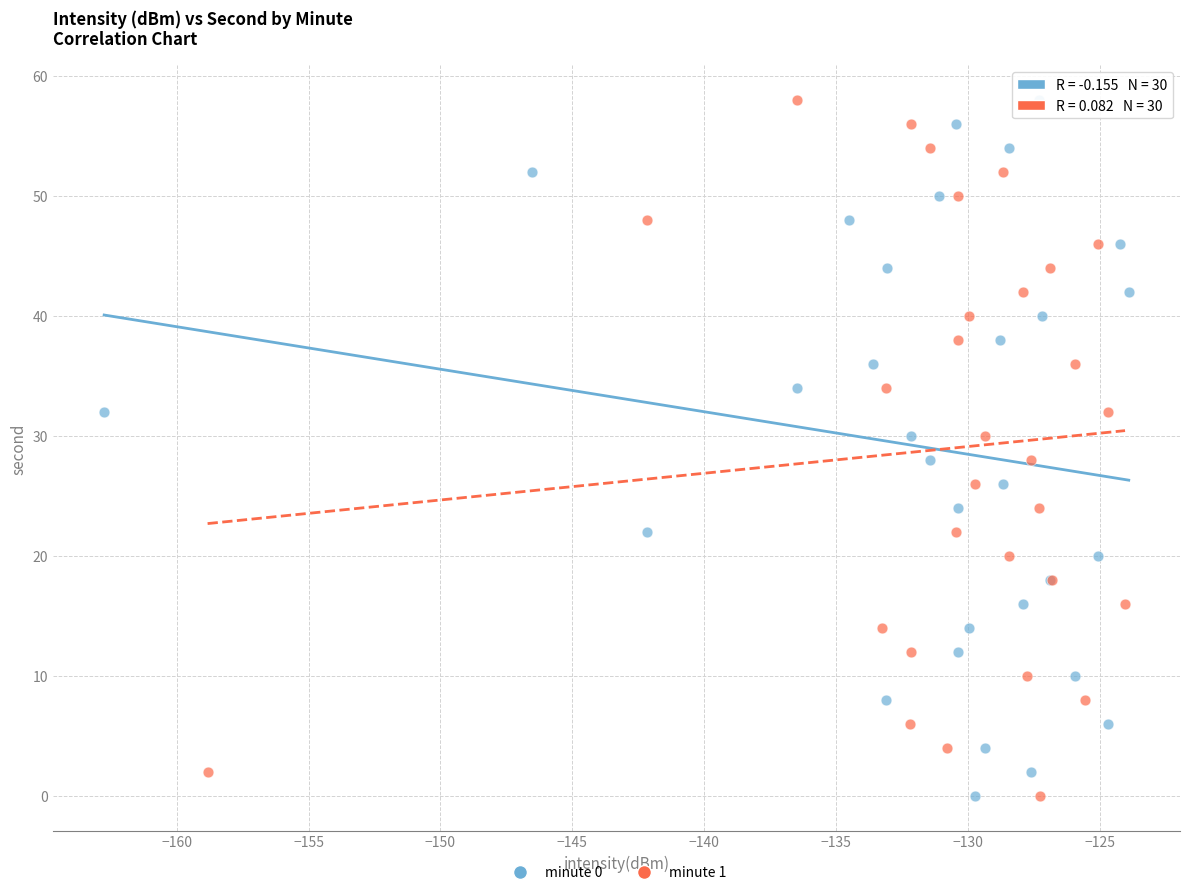

What are all the series names shown in the legend?

minute 0, minute 1